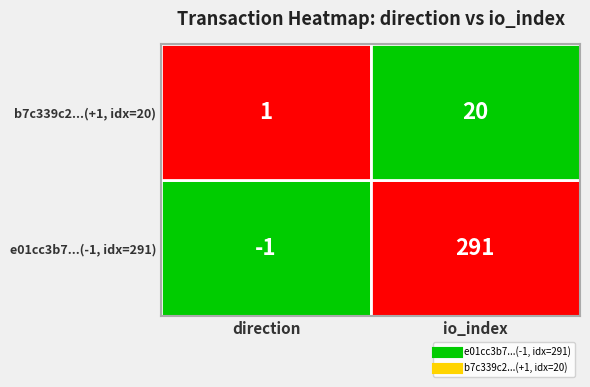

What is the average value of the b7c339c2d8f9a3d531122d39d7681d20f73b374 series?

10